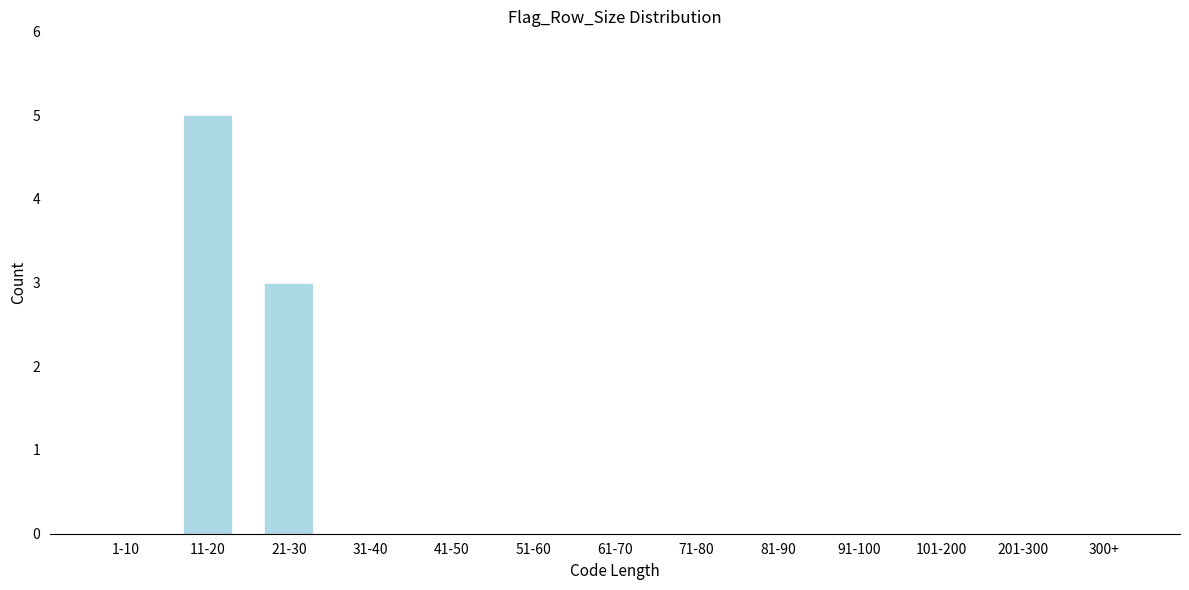

Reading left to right, list all the values displayed in this chart.

1-10=0	11-20=5	21-30=3	31-40=0	41-50=0	51-60=0	61-70=0	71-80=0	81-90=0	91-100=0	101-200=0	201-300=0	300+=0